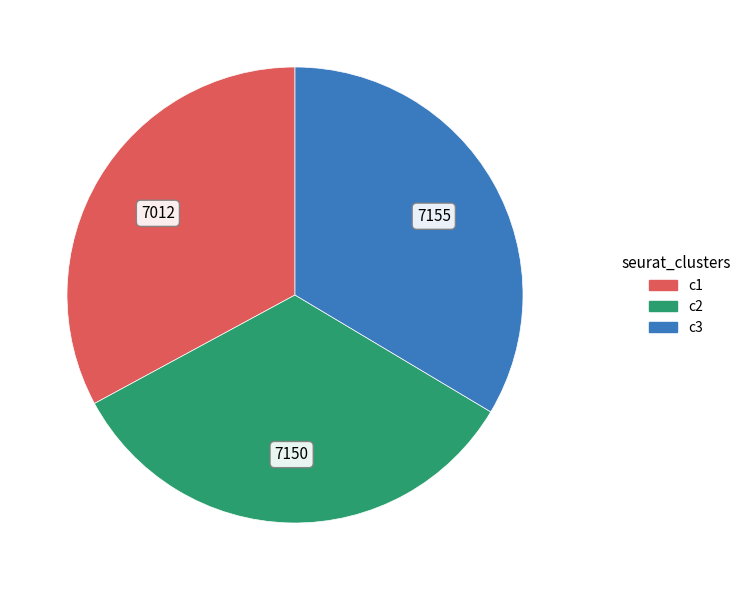

Is there any slice that represents more than half of the pie?

No